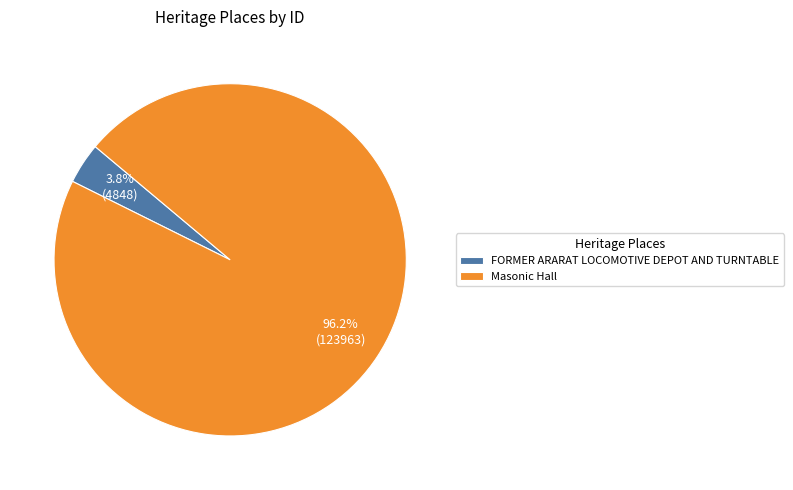

Rank the categories by value from lowest to highest.

FORMER ARARAT LOCOMOTIVE DEPOT AND TURNTABLE, Masonic Hall